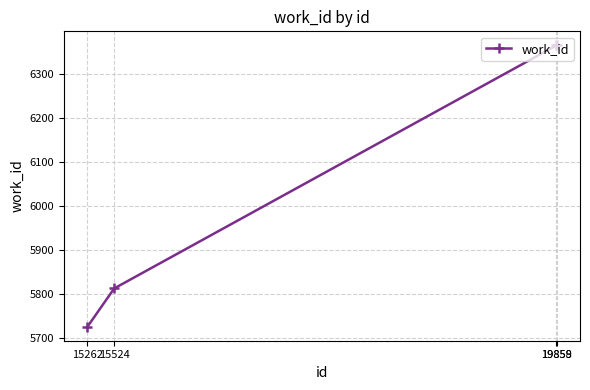

At which label is the value closest to 6046?

15524